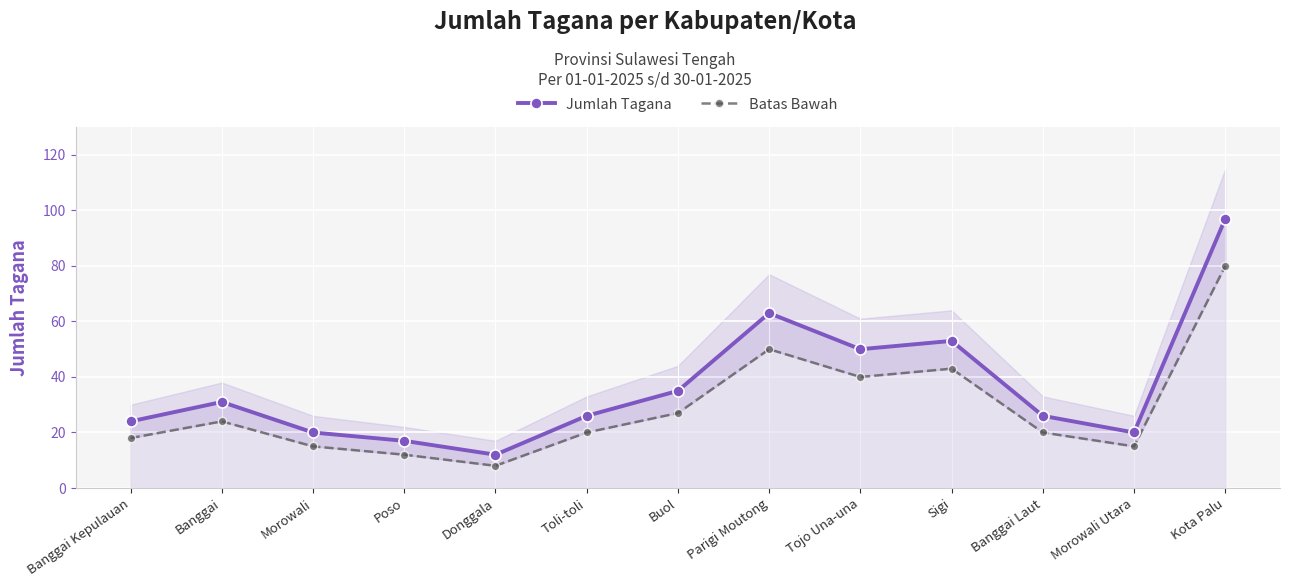

At which category does the chart reach its peak across all series?

Kota Palu